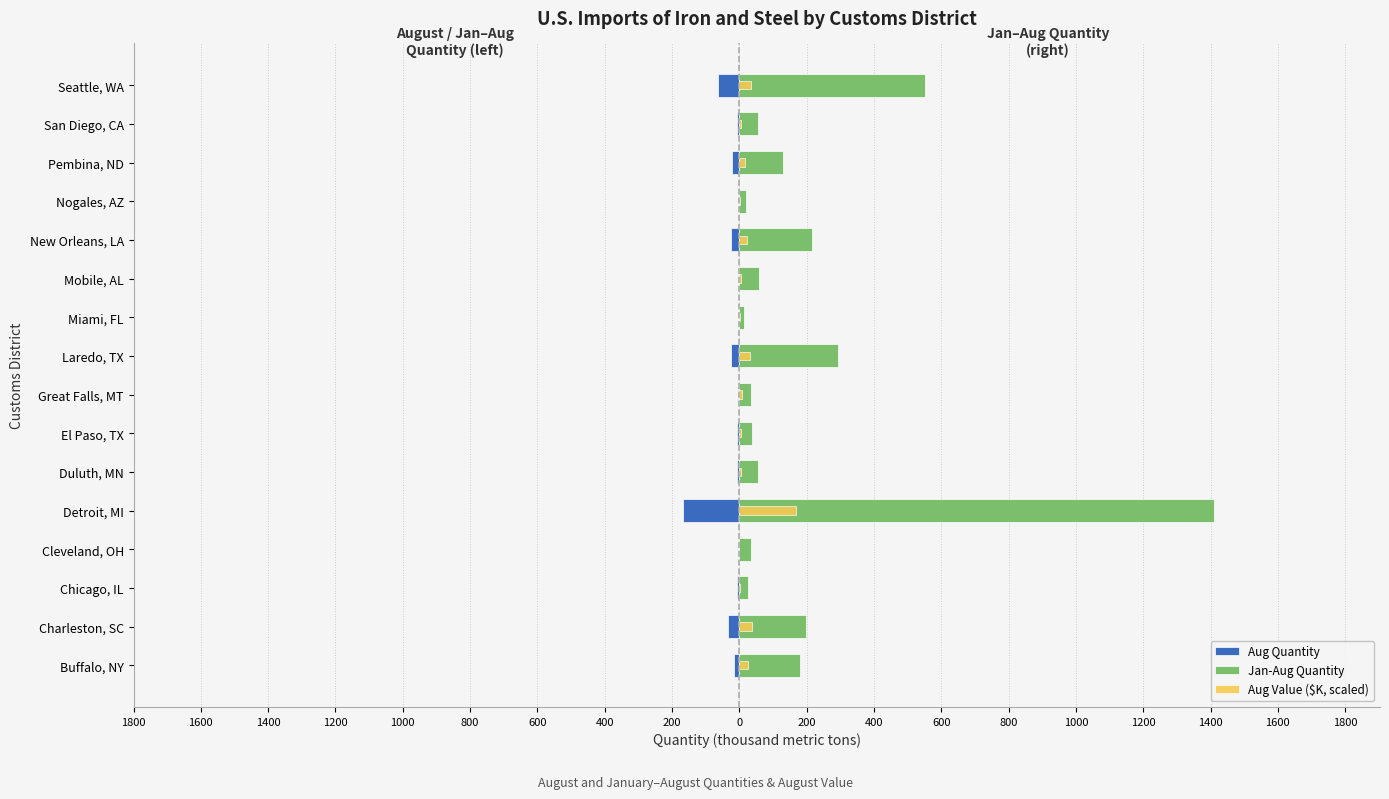

What is the total value across all series at Laredo, TX?

298.7